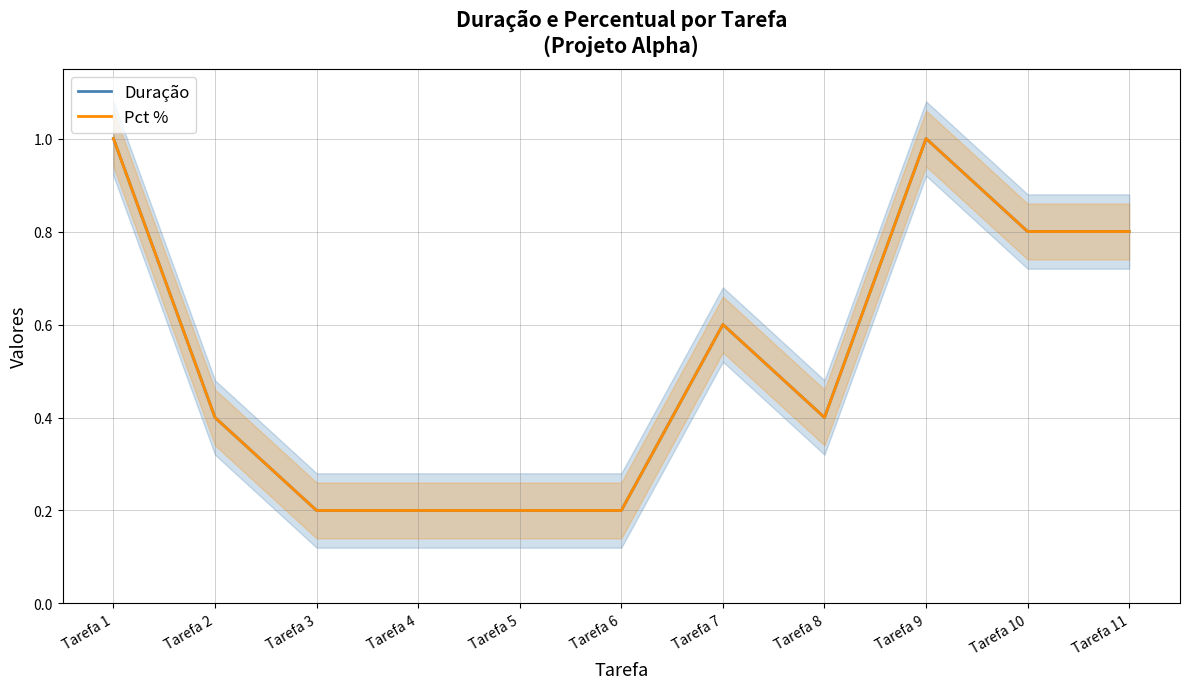

Between Tarefa 2 and Tarefa 8, which is larger?

Tarefa 2